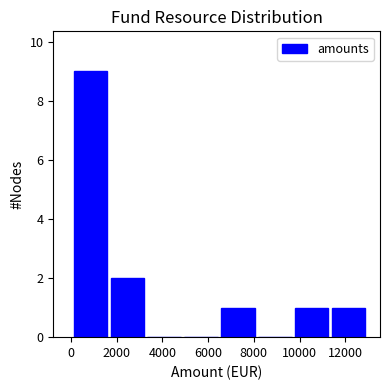

What is the height of the bar covering 6400 to 8200 on the x-axis? Neither the bar edges nor the heights are printed on the chart, so give them approximately, as read against the axes.

1